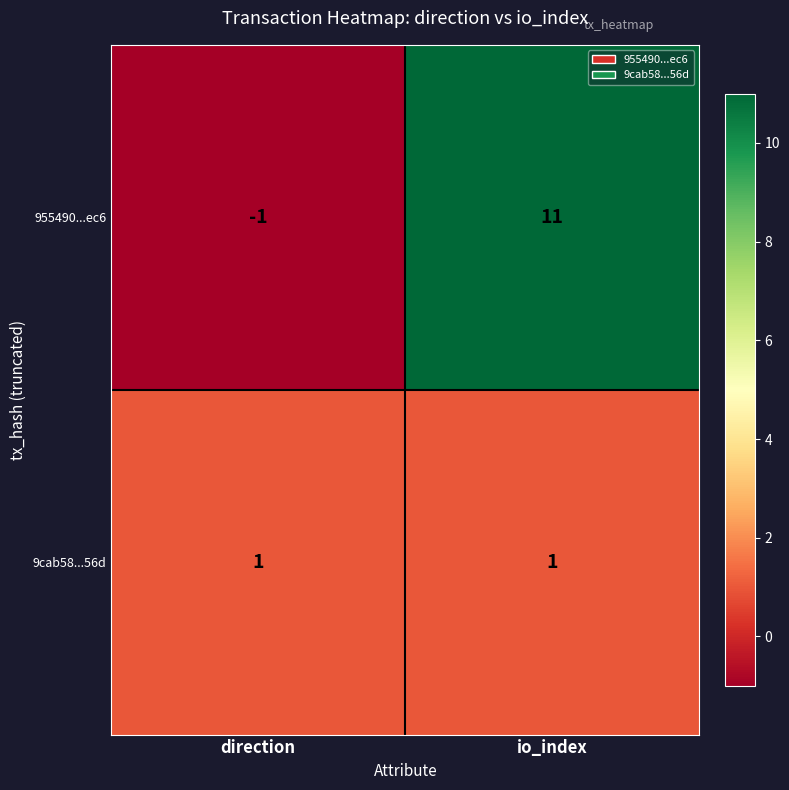

Reading left to right, extract all data points from this chart.

955490...ec6: direction=-1	io_index=11
9cab58...56d: direction=1	io_index=1